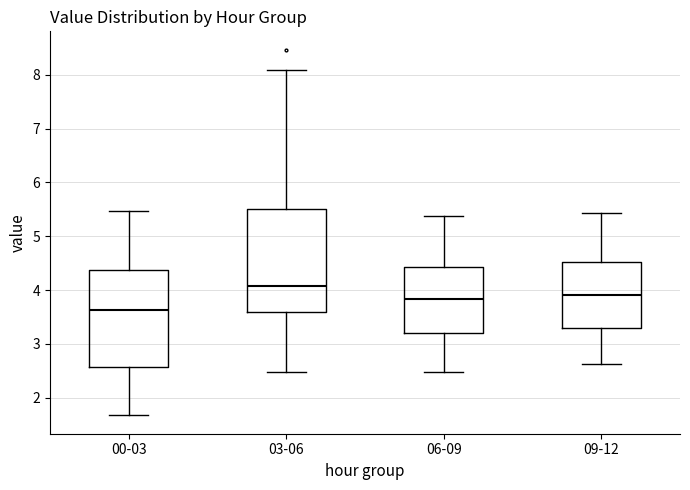

Which box has the lowest median line?

00-03